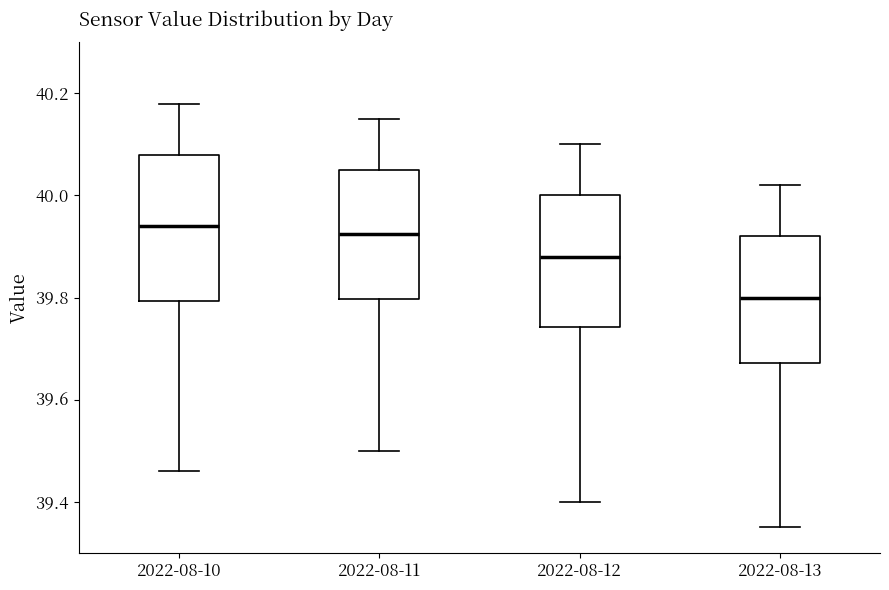

Reading left to right, read every box against the y-axis: the position of its median line, the range the box covers, and the ends of its whiskers. The values are not printed on the chart, so give them approximately, as read against the axis.

2022-08-10: median 39.94, box 39.80 to 40.08, whiskers 39.46 to 40.18
2022-08-11: median 39.92, box 39.80 to 40.06, whiskers 39.50 to 40.16
2022-08-12: median 39.88, box 39.74 to 40.00, whiskers 39.40 to 40.10
2022-08-13: median 39.80, box 39.68 to 39.92, whiskers 39.36 to 40.02